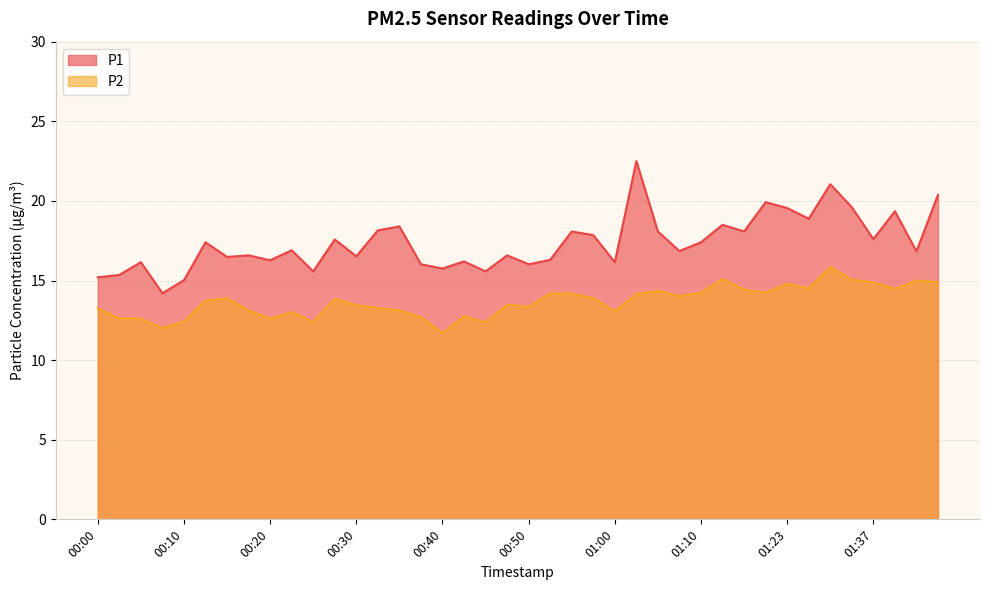

Between 01:08 and 00:38, which is larger?

01:08